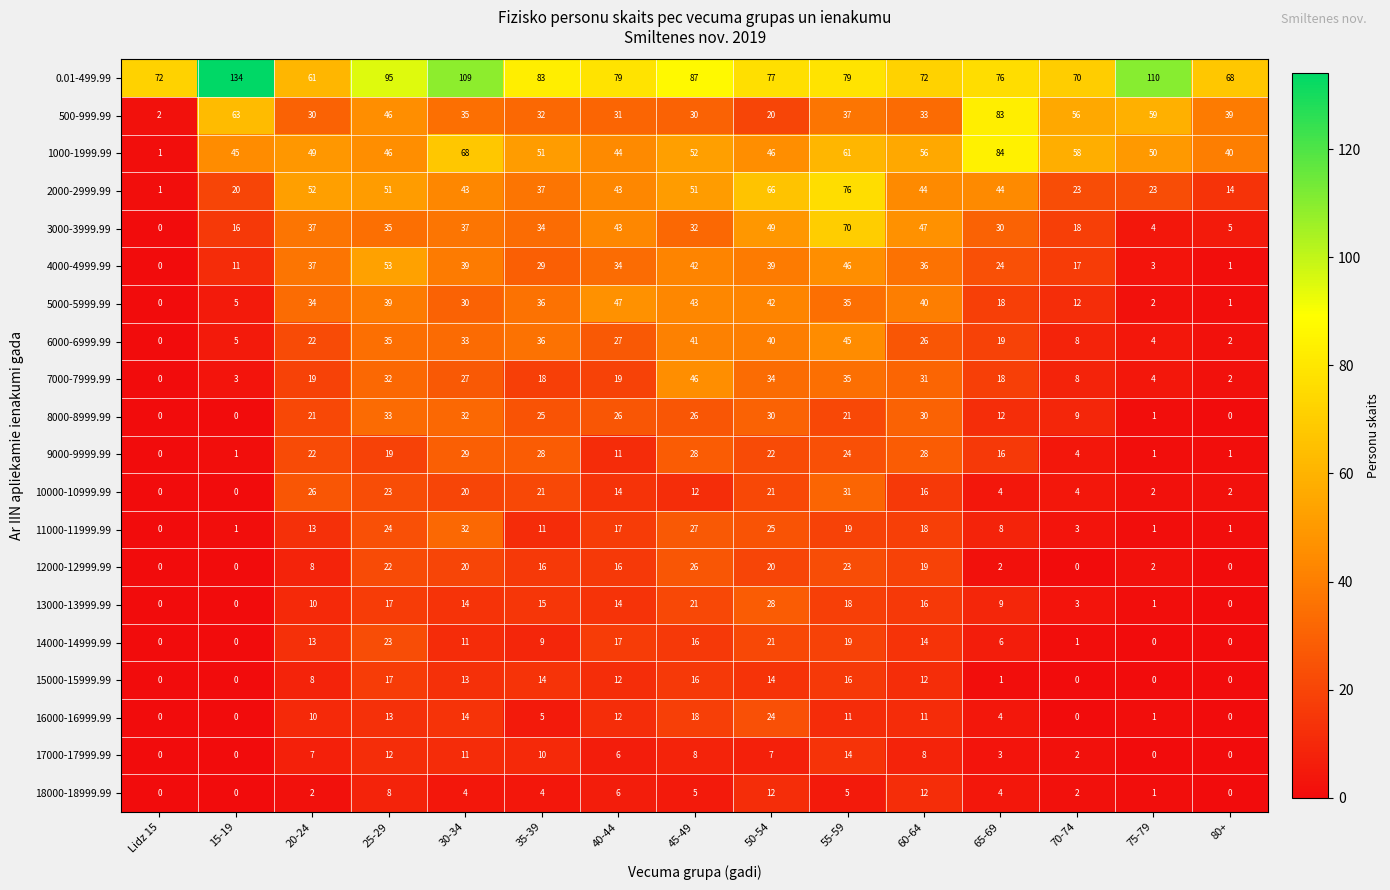

What is the total value across all series at 25-29?

643